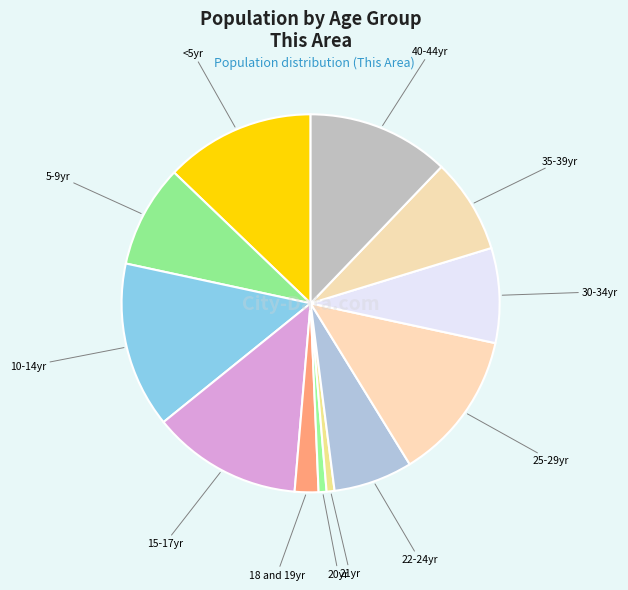

To the nearest percent, what is the average slice percentage?

8%